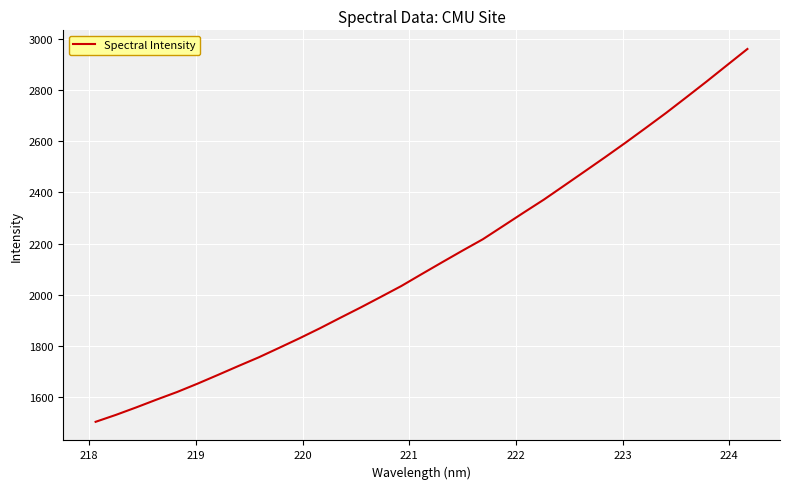

What is the difference between the maximum and minimum values?

1458.9